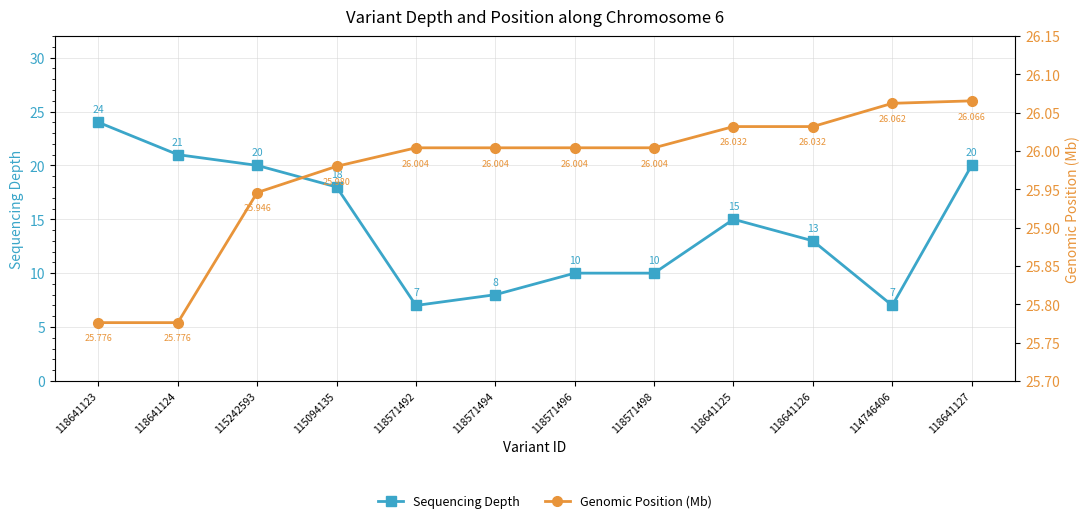

What is the value of the Sequencing Depth point at the 6th from the left?

8.0